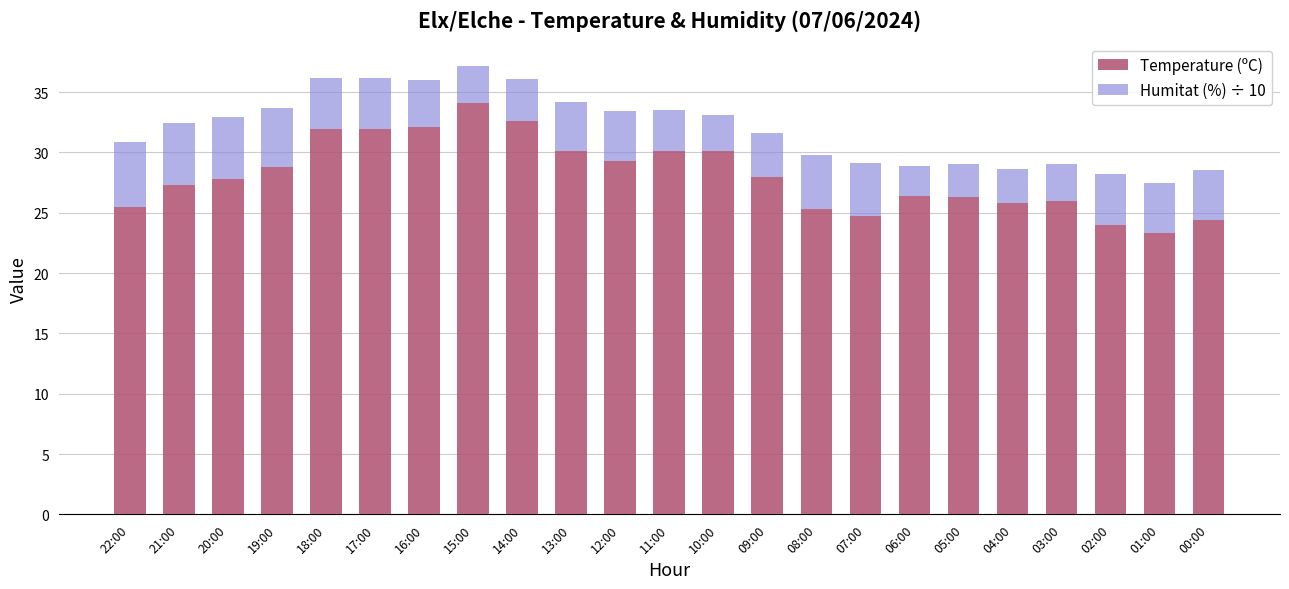

What is the total value across all series at 19:00?

33.7